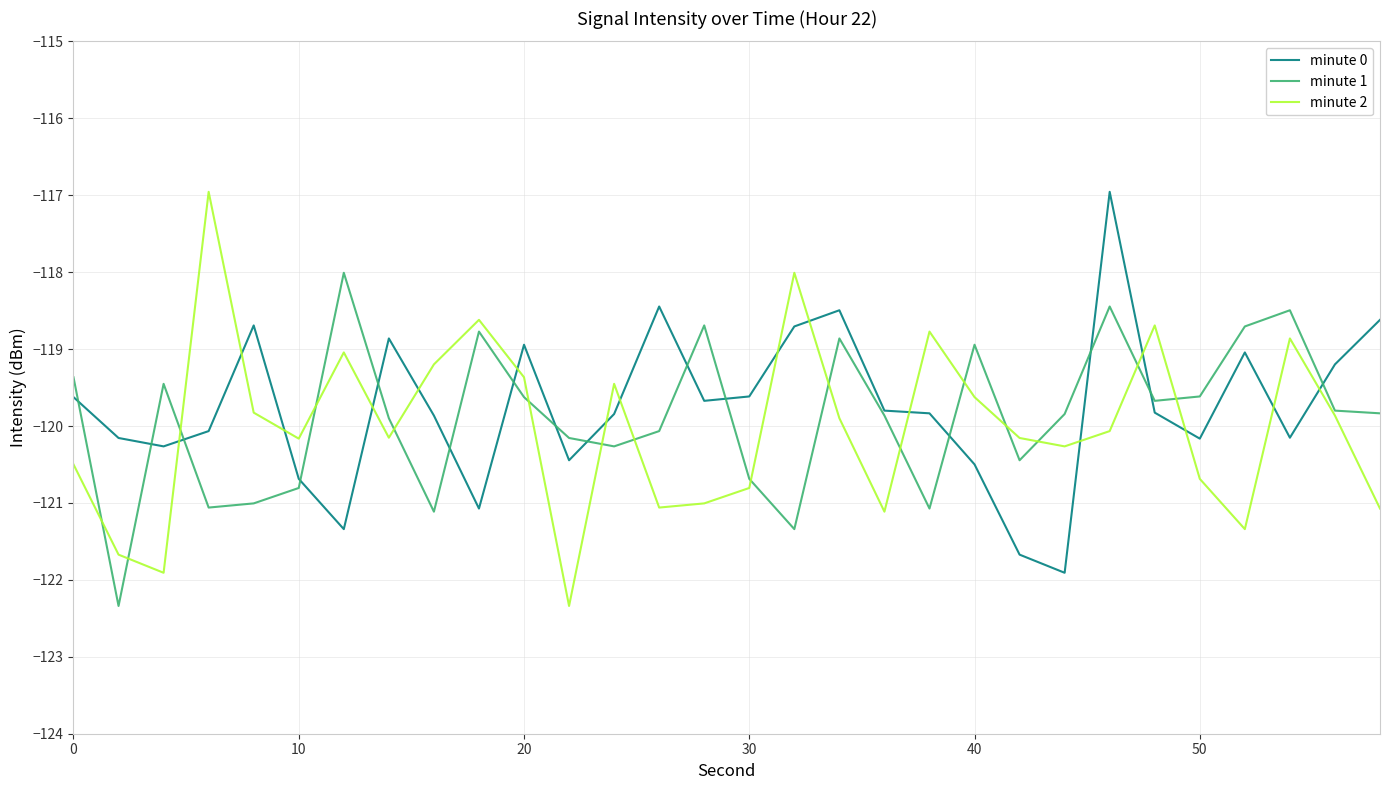

What is the minimum value for minute 0?

-121.9